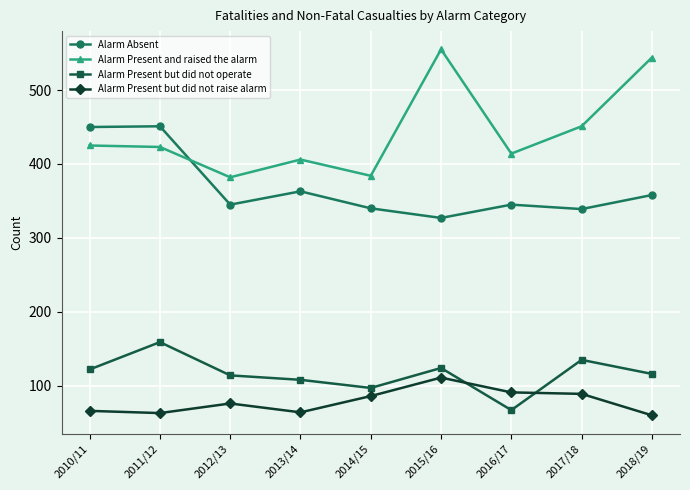

Rank the series by their maximum value, from highest to lowest.

Alarm Present and raised the alarm, Alarm Absent, Alarm Present but did not operate, Alarm Present but did not raise alarm